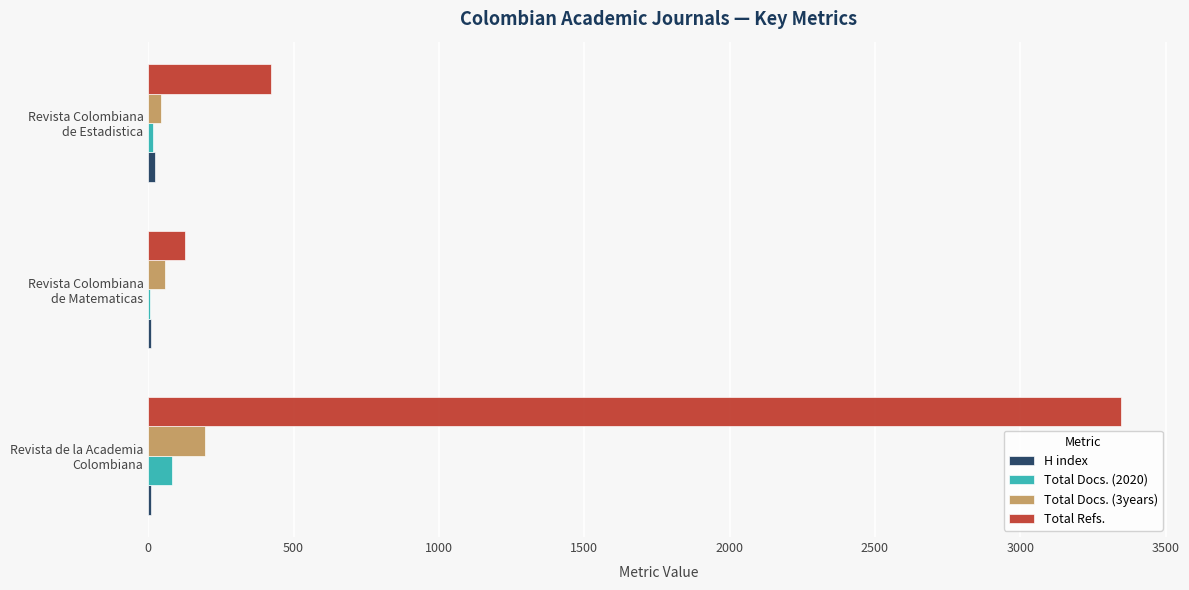

What is the maximum value for Total Refs.?

3345